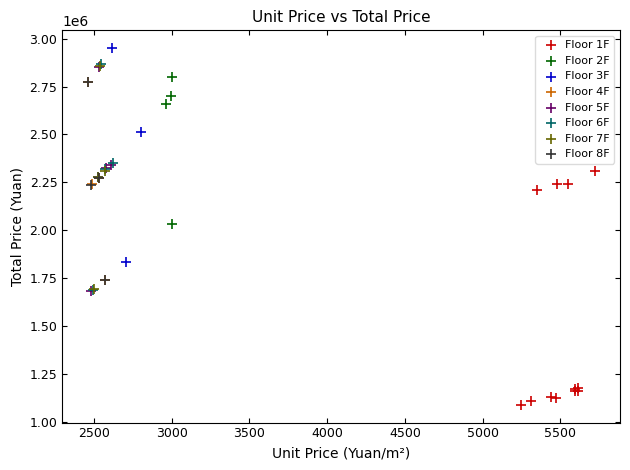

What are all the series names shown in the legend?

Floor 1F, Floor 2F, Floor 3F, Floor 4F, Floor 5F, Floor 6F, Floor 7F, Floor 8F